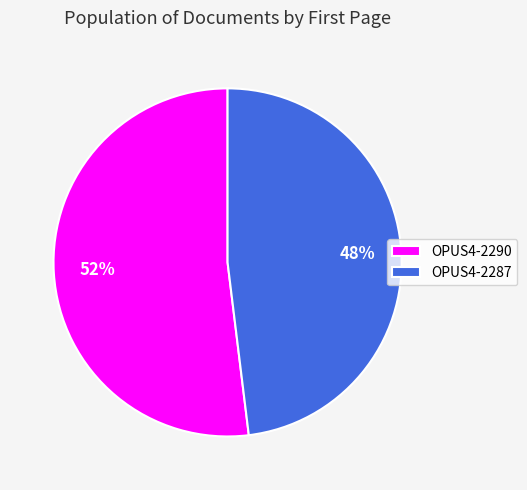

Approximately how many times larger is the value at OPUS4-2290 compared to OPUS4-2287?

1.1